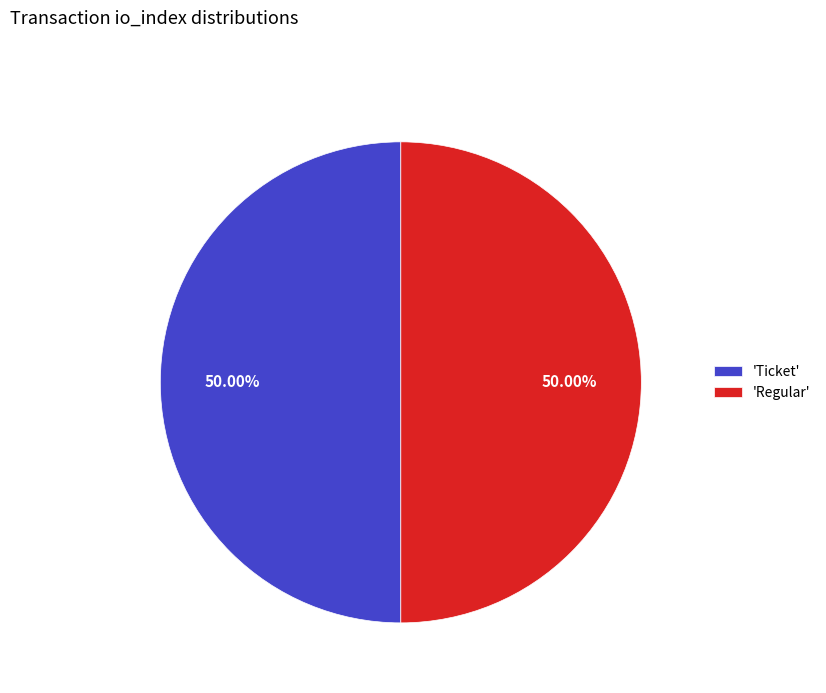

Is the sum of 'Regular' and 'Ticket' greater than half?

Yes